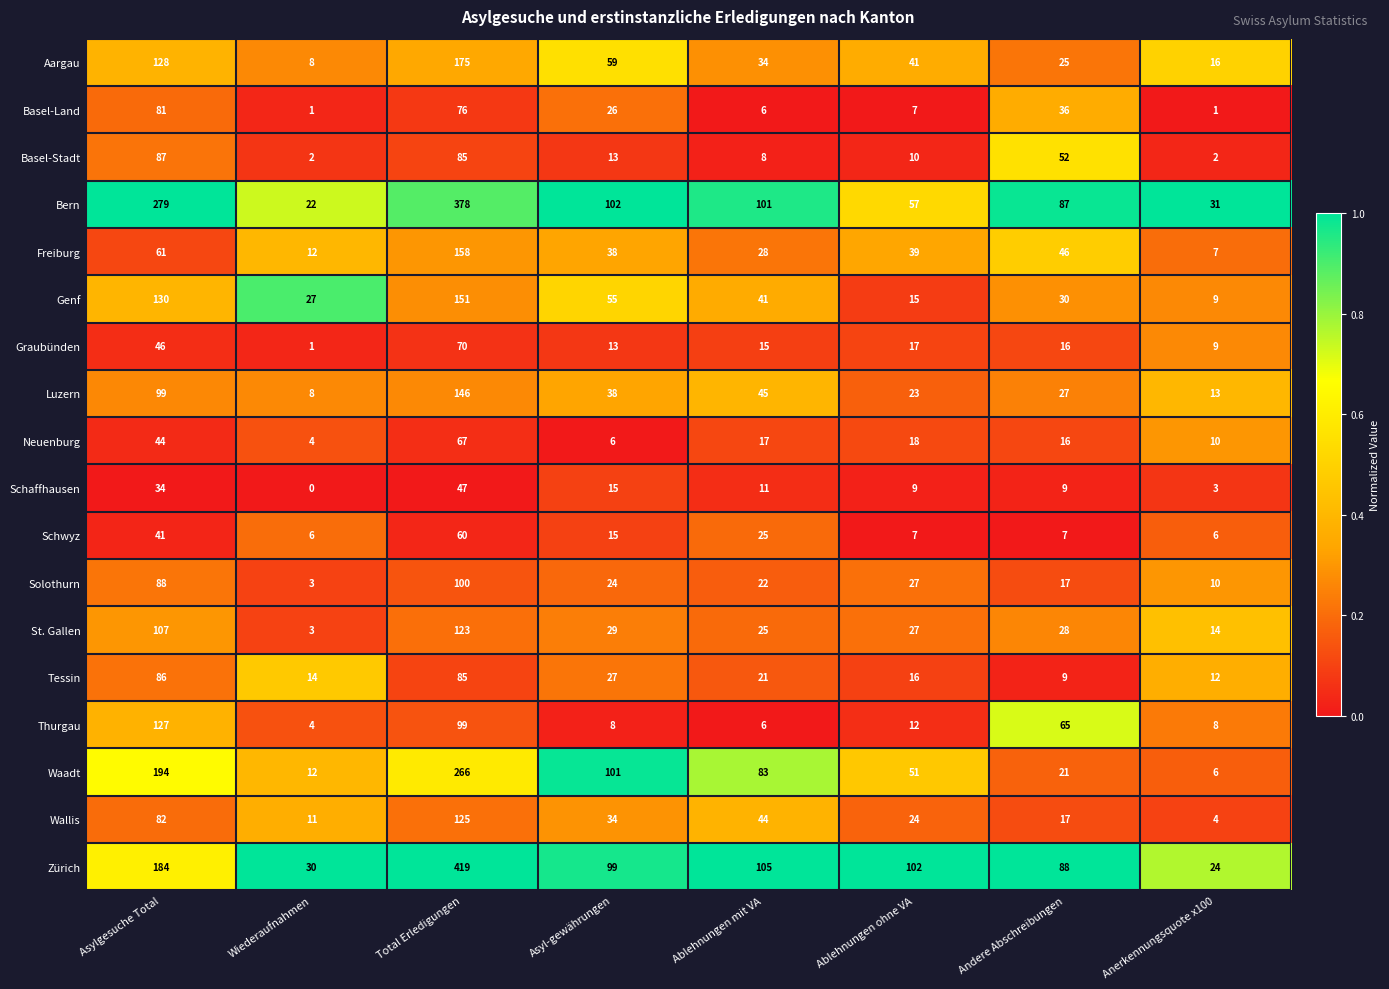

What is the maximum value shown in the chart?

419